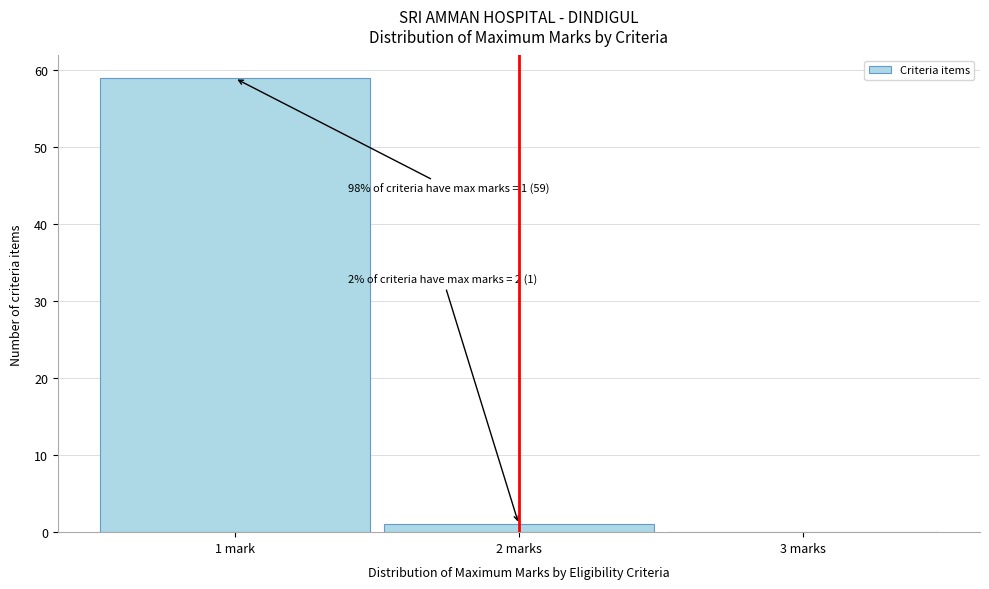

Reading right to left, transcribe all the data shown in this chart.

3 marks=0	2 marks=1	1 mark=59